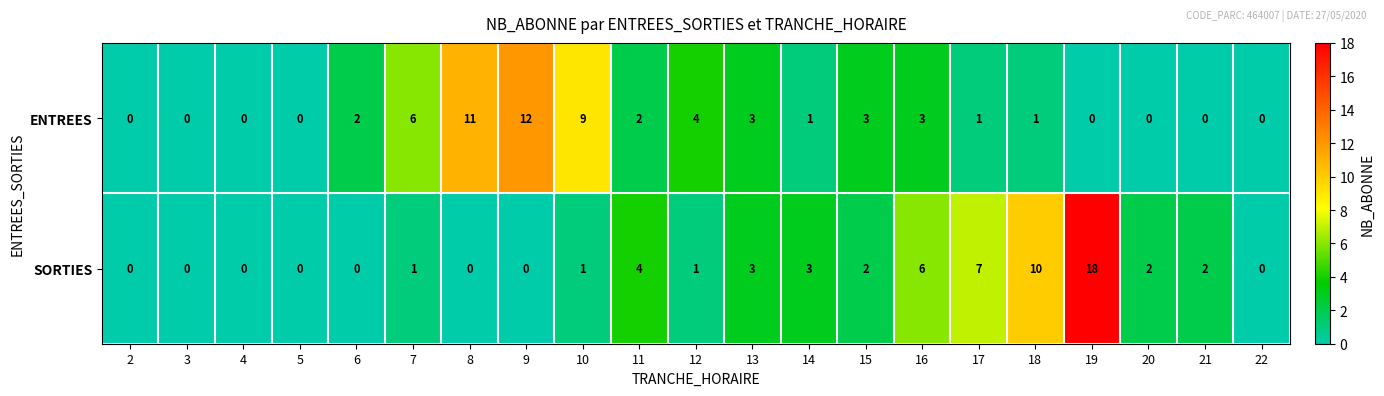

How many data points does each series have?

21